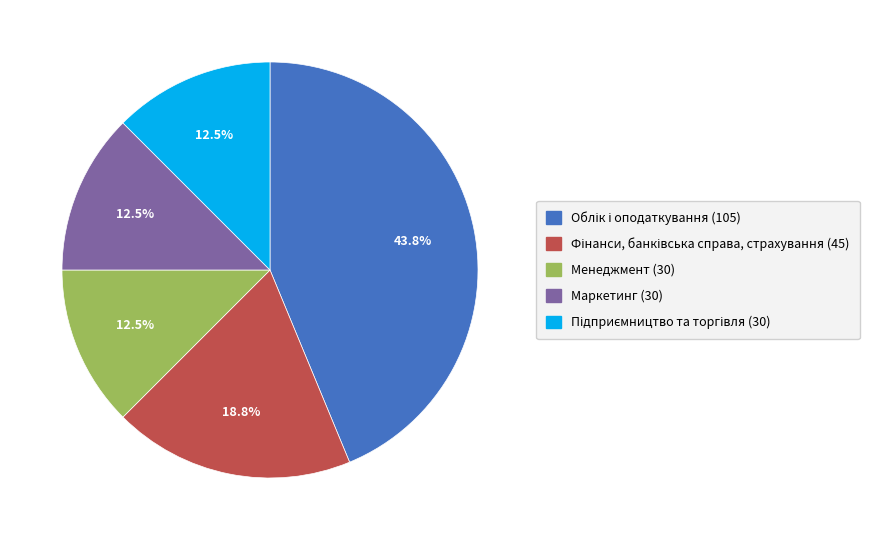

How many segments does this pie chart have?

5